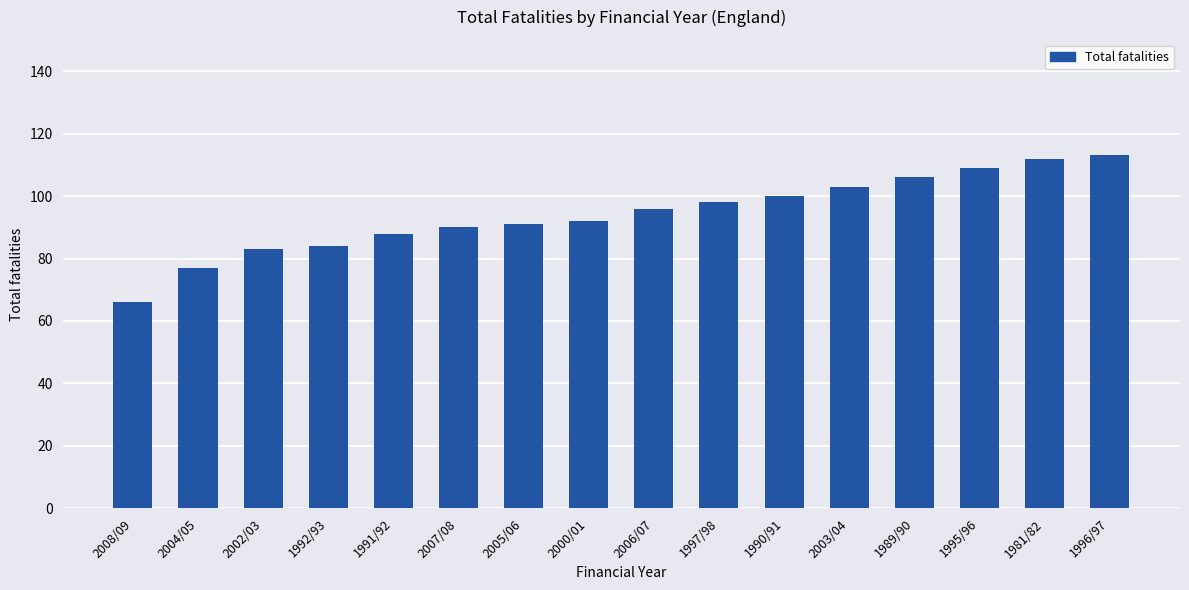

Is it true that the value at 1995/96 is 109?

True